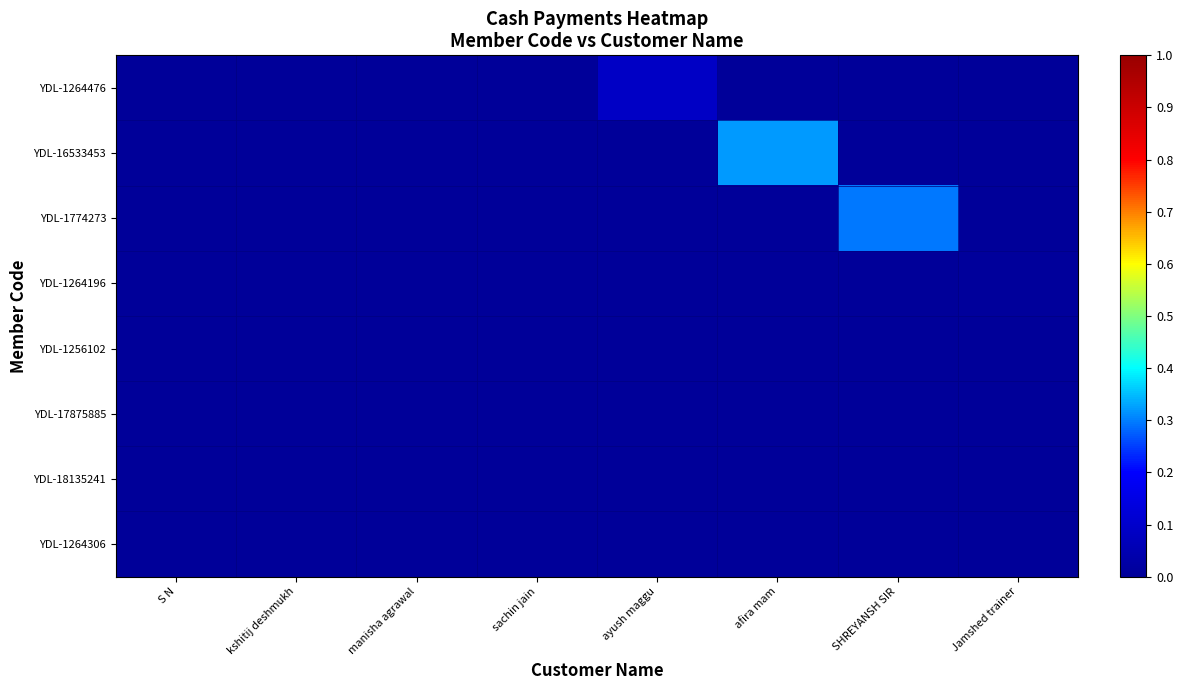

Which category has the highest value across all series?

afira mam